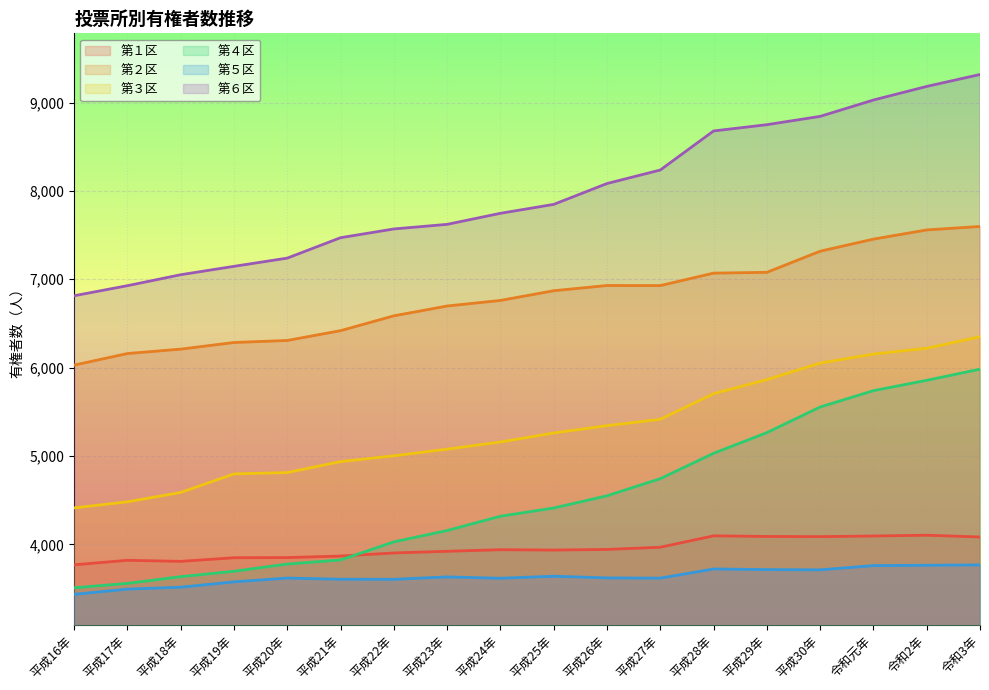

What is the smallest value displayed?

3434